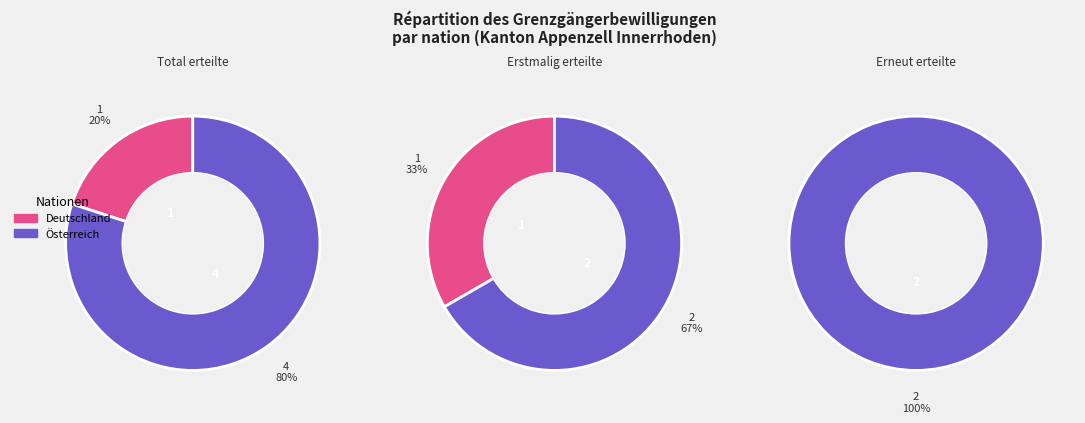

To the nearest percent, what is the average slice percentage?

50%